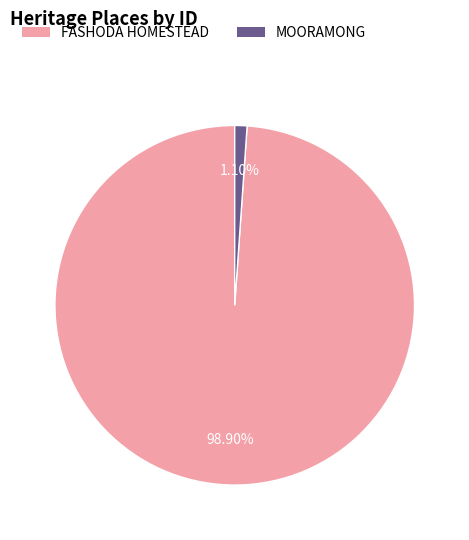

Rank the categories by value from lowest to highest.

MOORAMONG, FASHODA HOMESTEAD